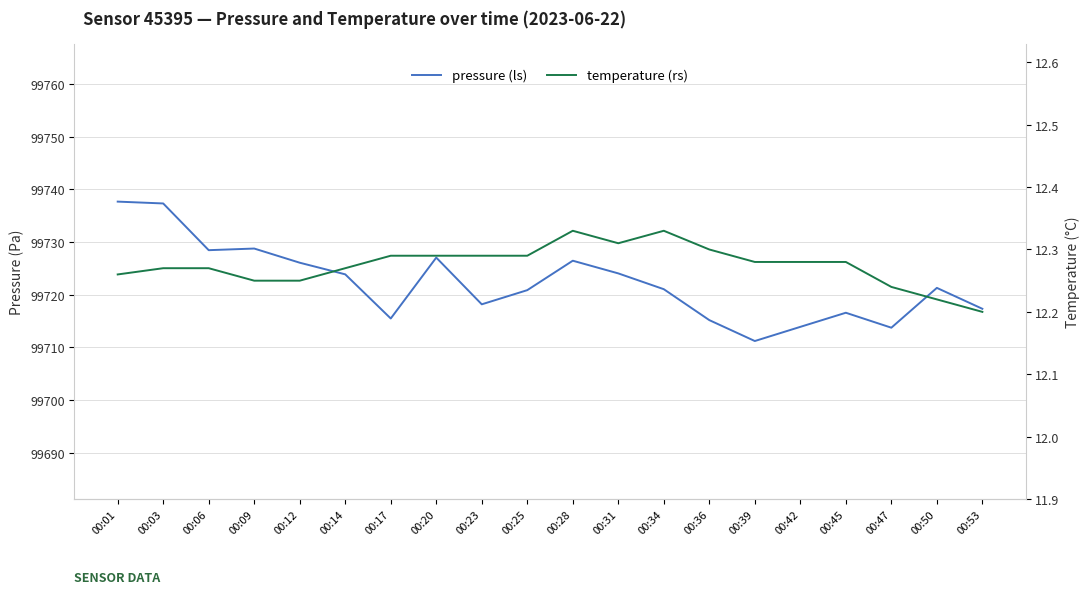

At which category does pressure (ls) reach its first local valley?

00:06